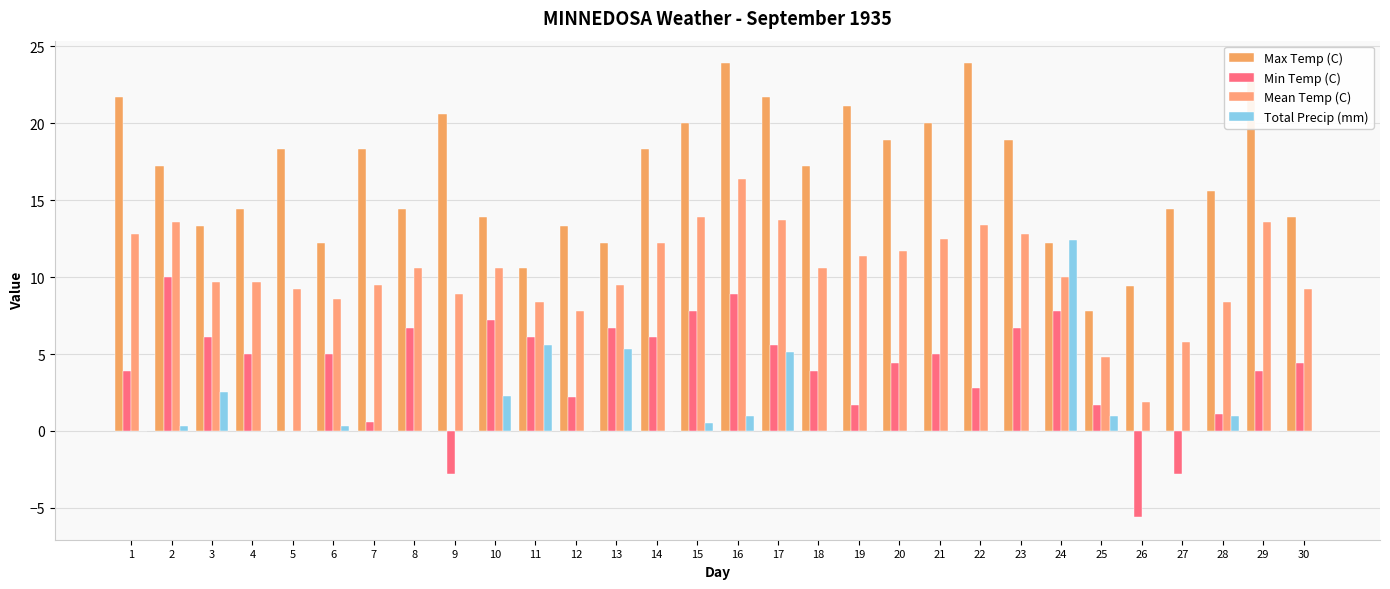

What is the value of the Min Temp (C) bar at the 24th from the left?

7.8